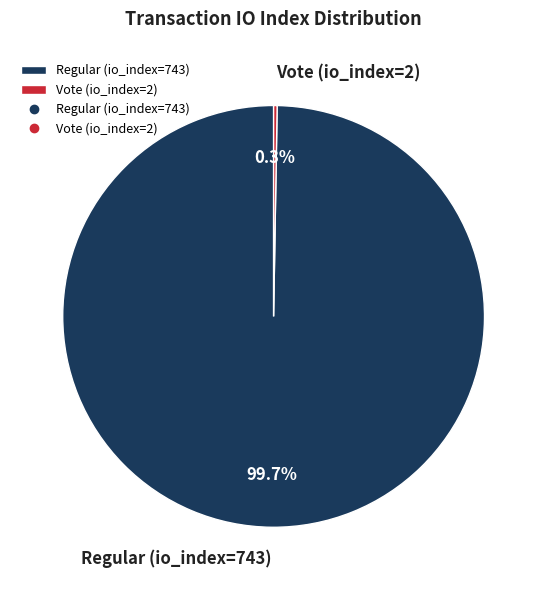

Which category has the biggest portion of the pie?

Regular (io_index=743)